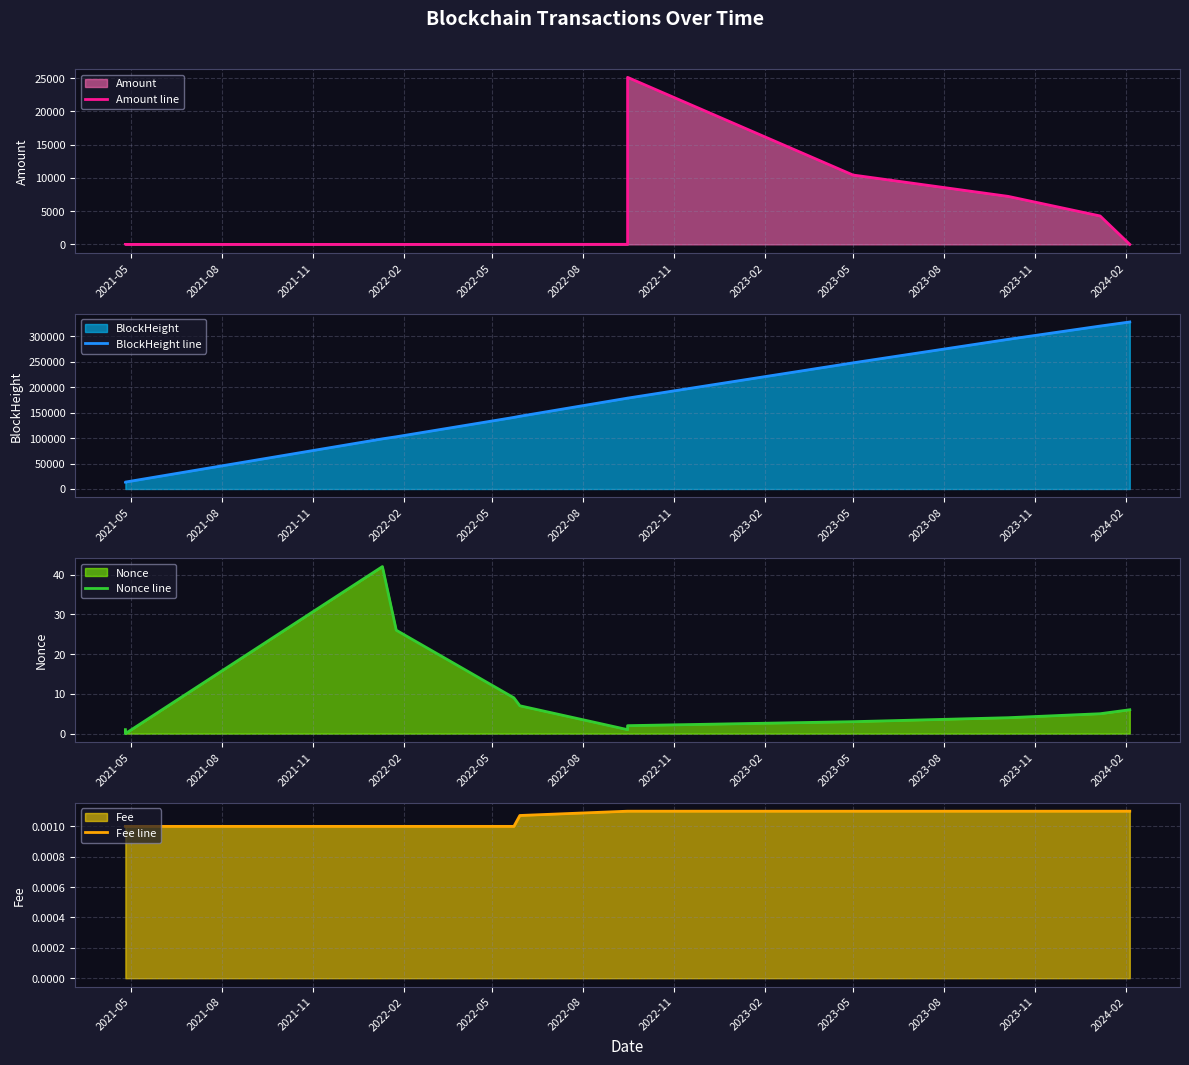

What position from the right is 2023-08?

3